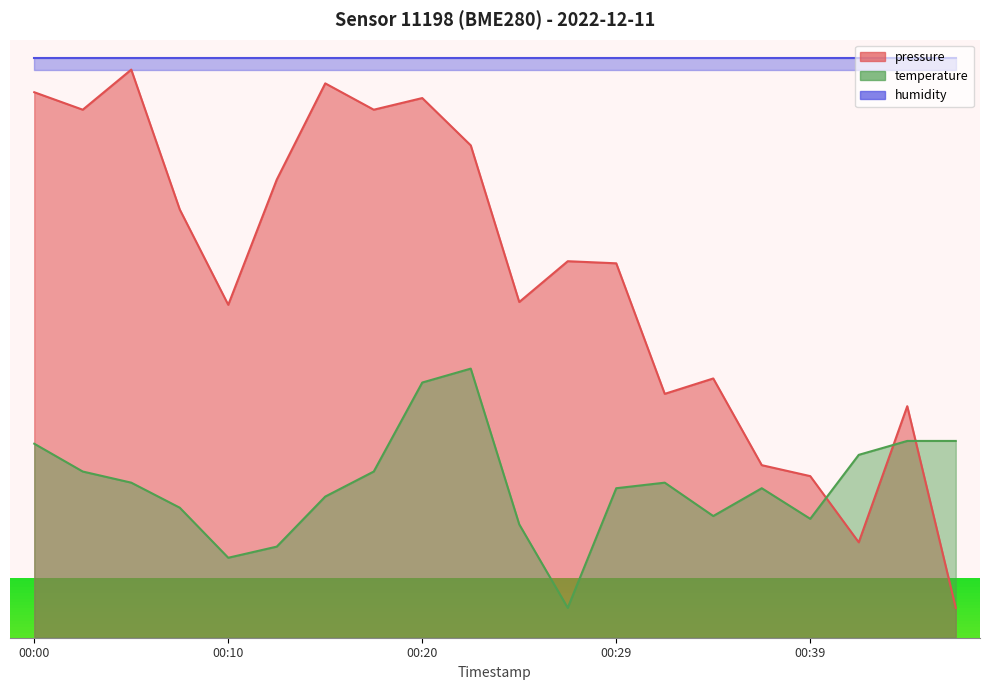

Does the chart have visible grid lines?

No